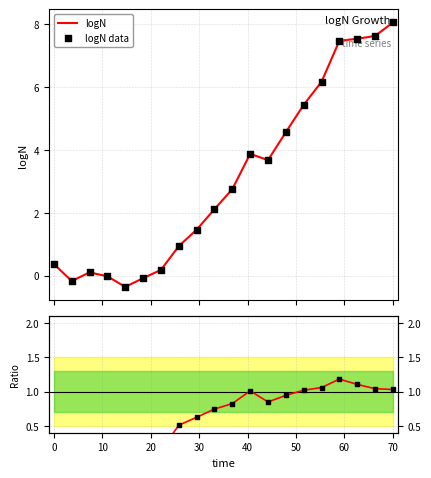

What is the maximum value for logN?

8.1